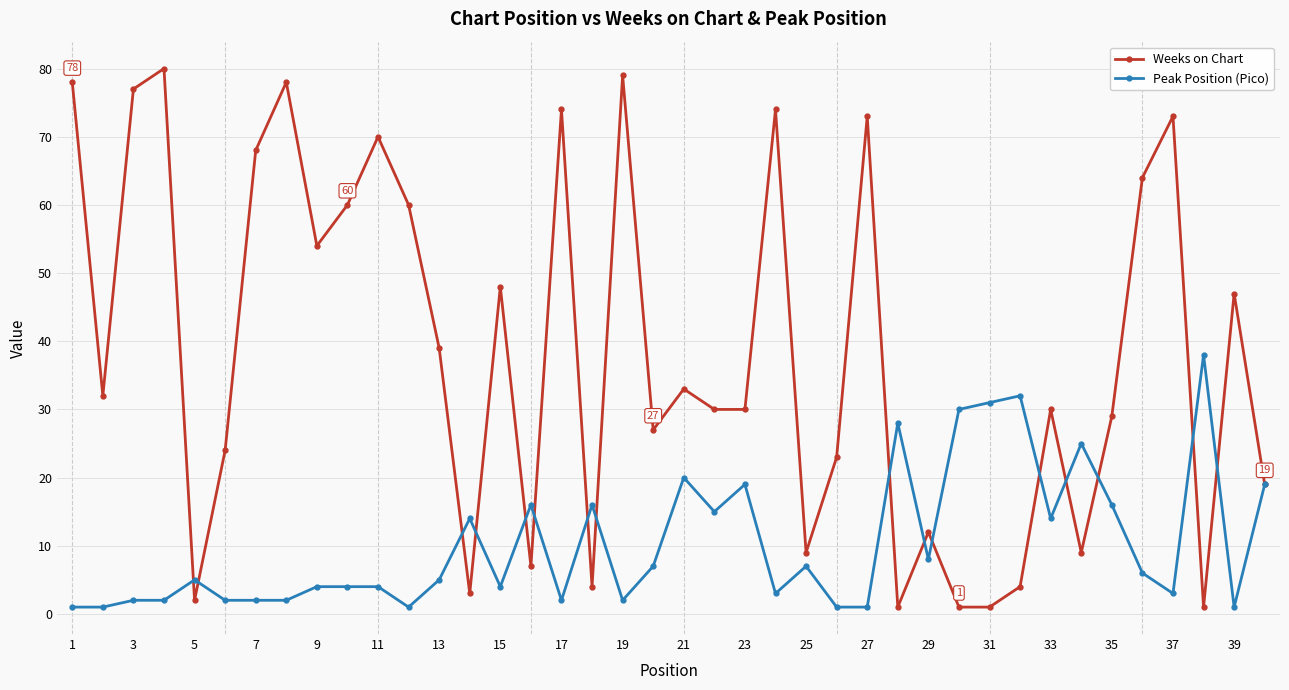

True or false: Weeks on Chart has more than 2 interior local peaks.

True